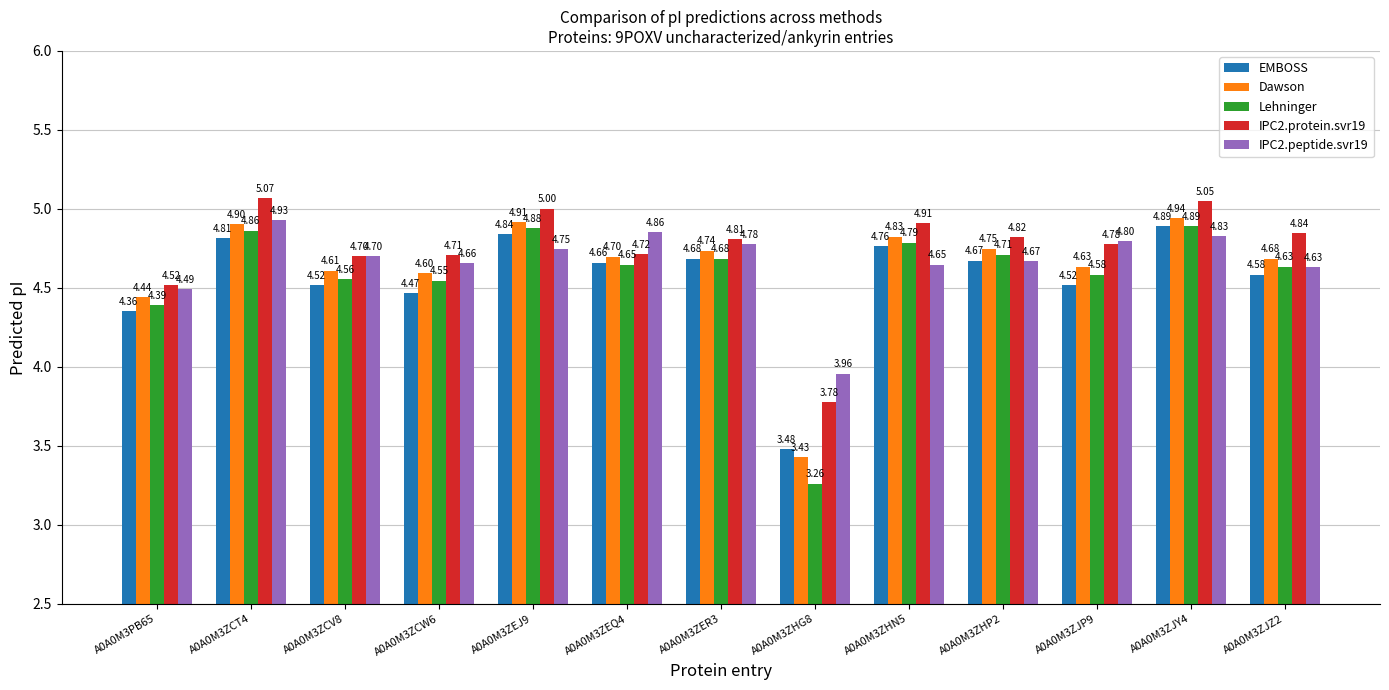

What is the average value of the IPC2.peptide.svr19 series?

4.7